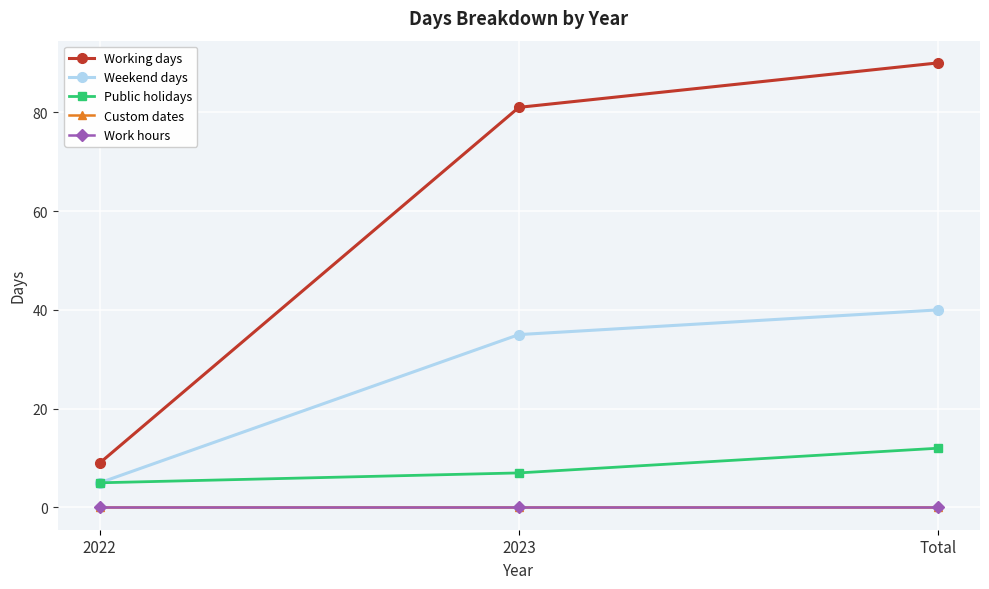

Is this an area chart (filled region under the line)?

No